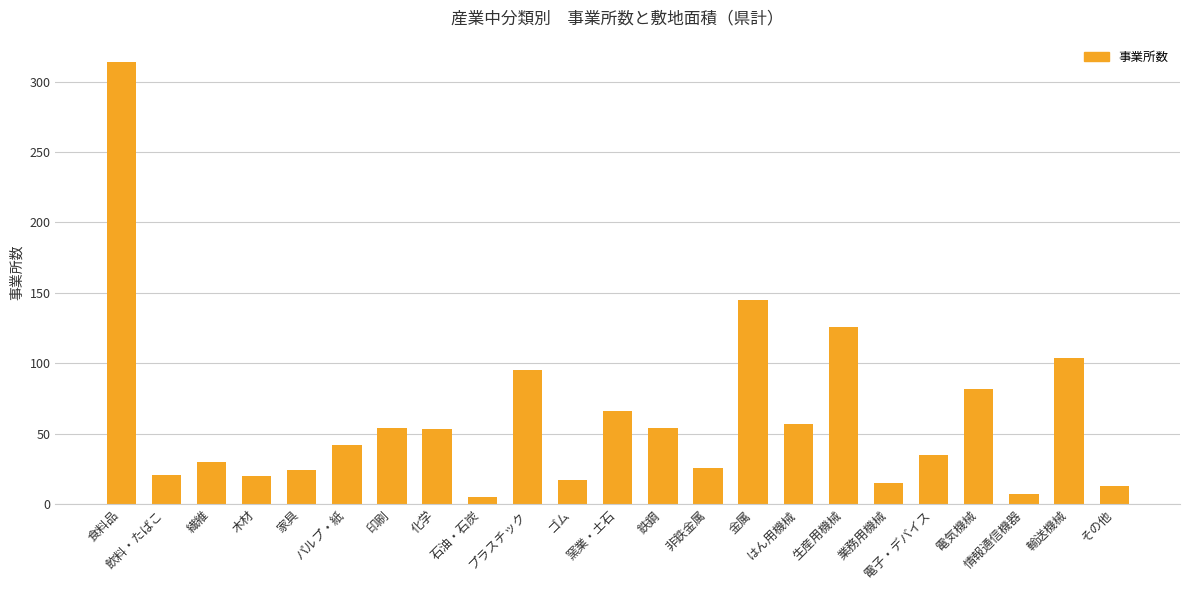

The chart shows a value of 24 at 家具. True or false?

True